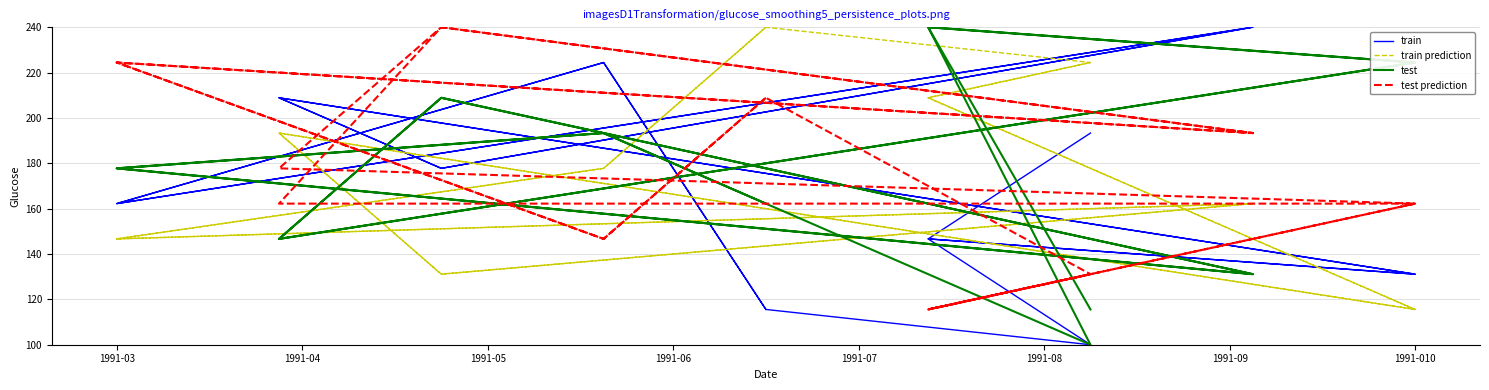

What is the label of the 5th point from the left?

1991-07